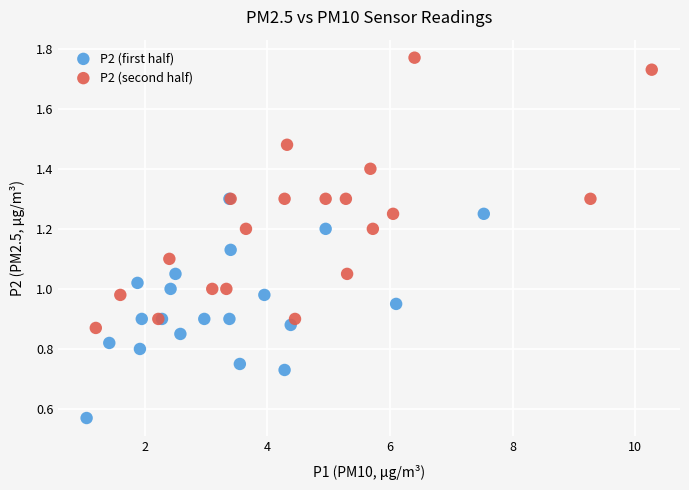

Which series contains the lowest Y value?

P2 (first half)